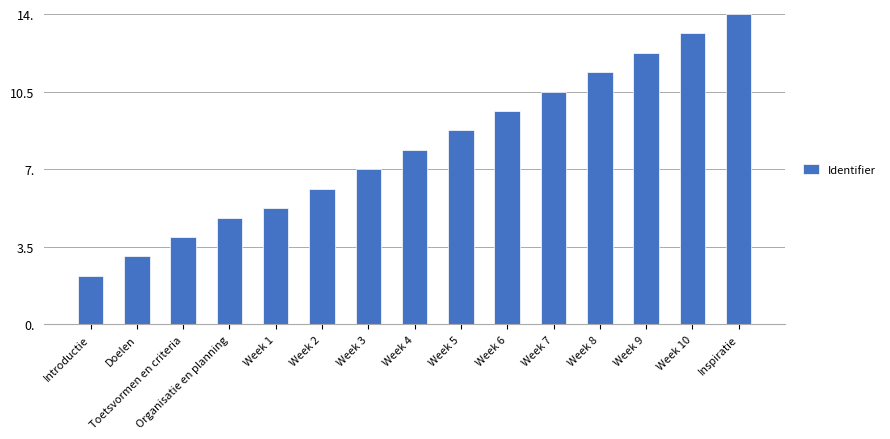

Are the bars horizontal?

No